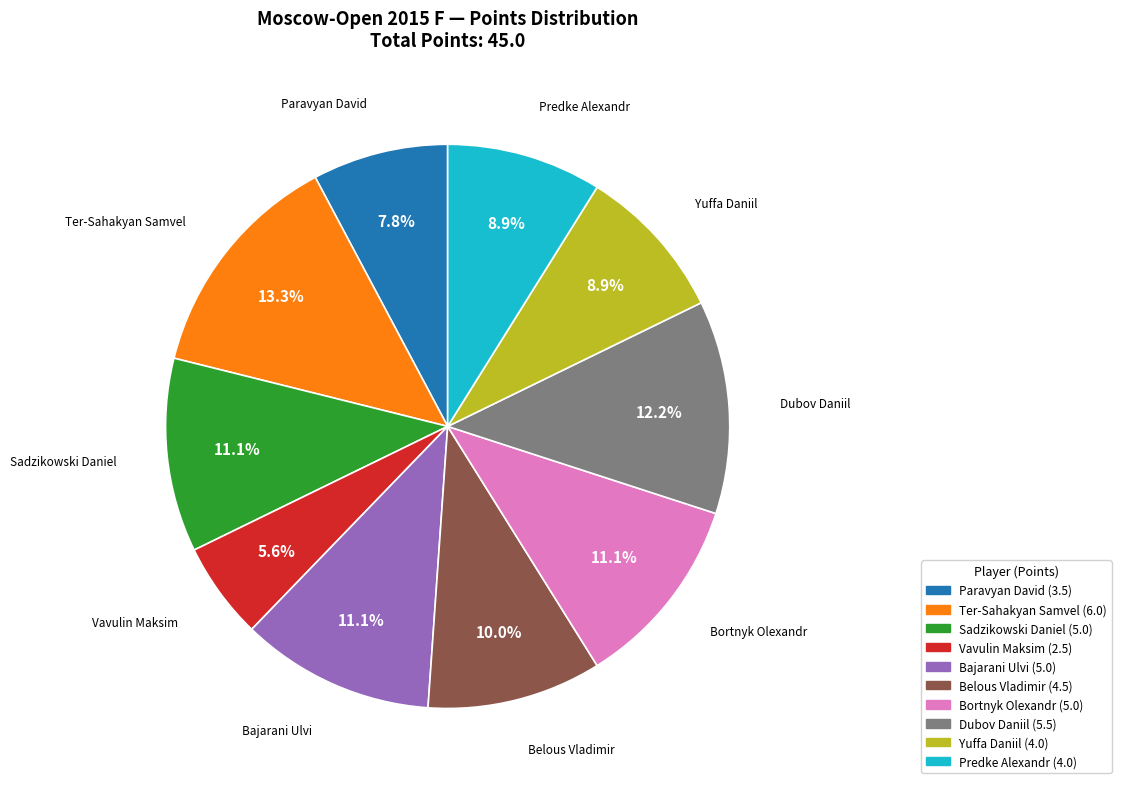

To the nearest percent, what is the combined percentage of Dubov Daniil and Bajarani Ulvi?

23%